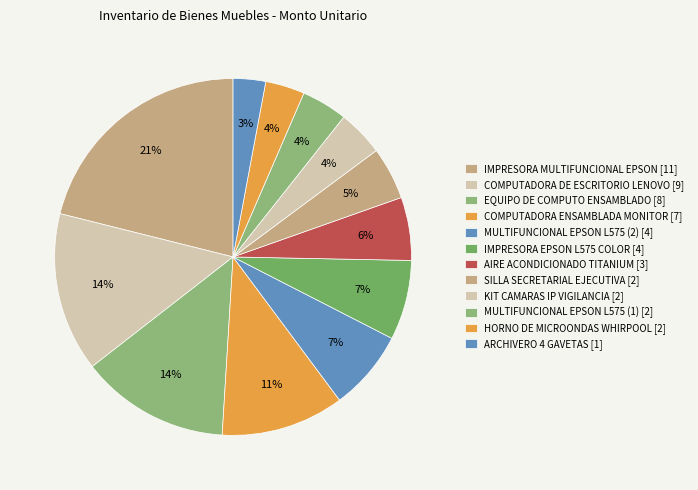

Which has a higher value, SILLA SECRETARIAL EJECUTIVA [2] or ARCHIVERO 4 GAVETAS [1]?

SILLA SECRETARIAL EJECUTIVA [2]